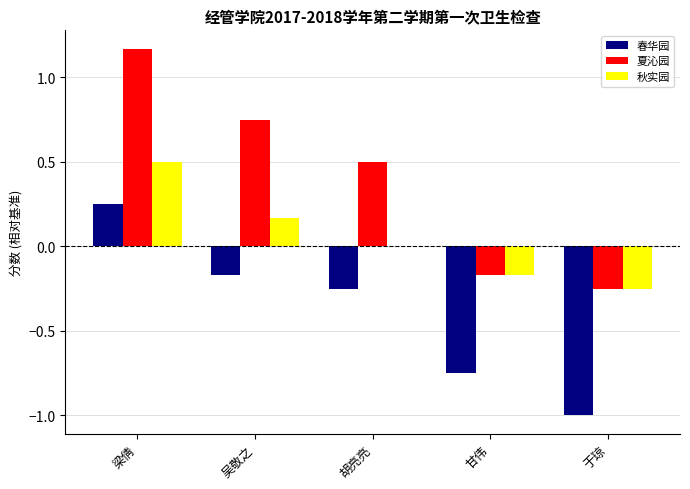

How many values in the 春华园 series exceed 0?

1